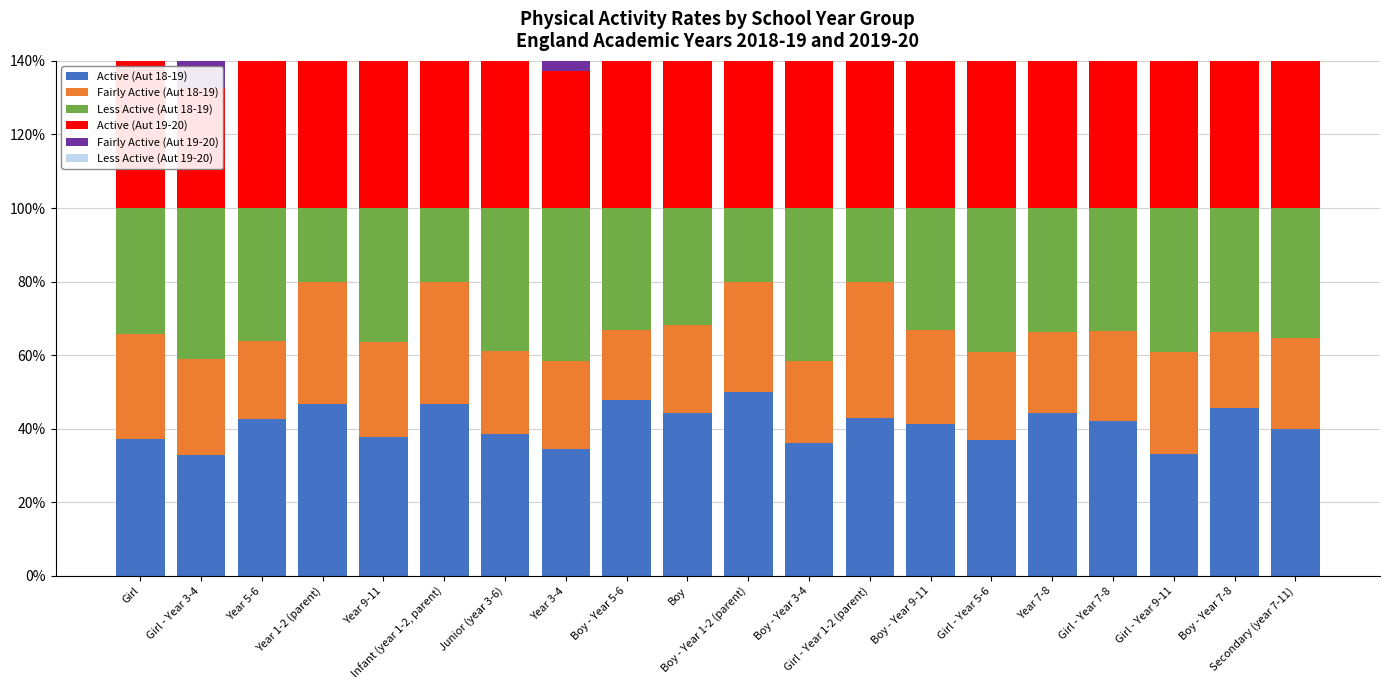

Which series changed the most between Girl - Year 3-4 and Year 1-2 (parent)?

Less Active (Aut 18-19)